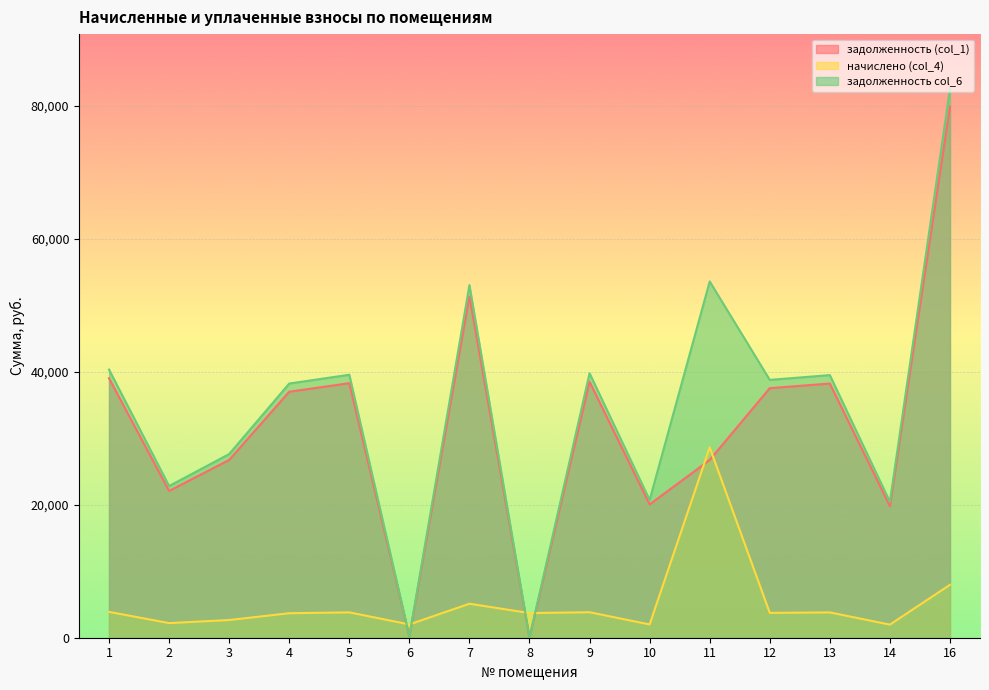

Which series has the largest range (max minus min)?

задолженность col_6